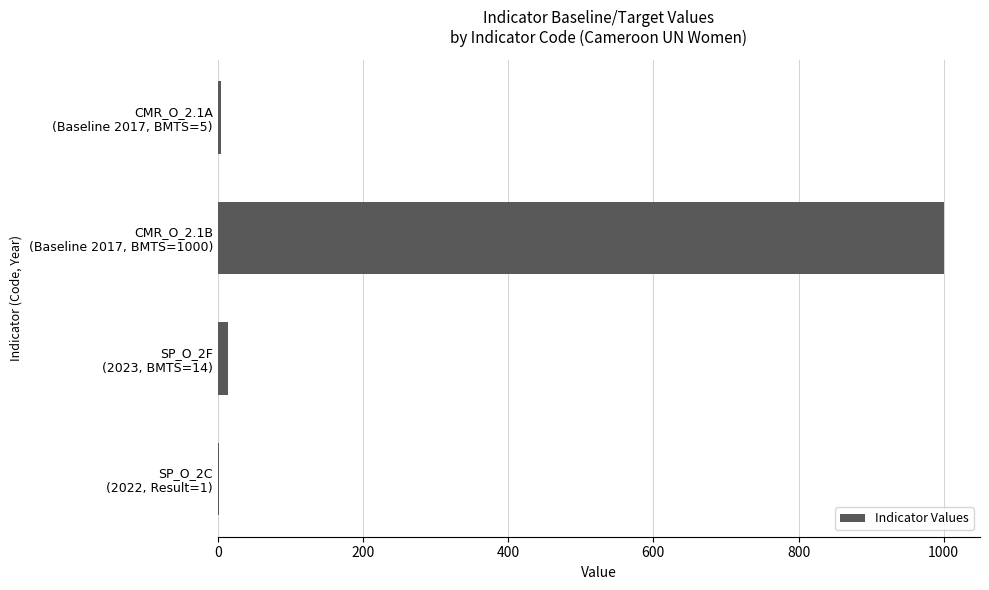

What is the maximum value shown in the chart?

1000